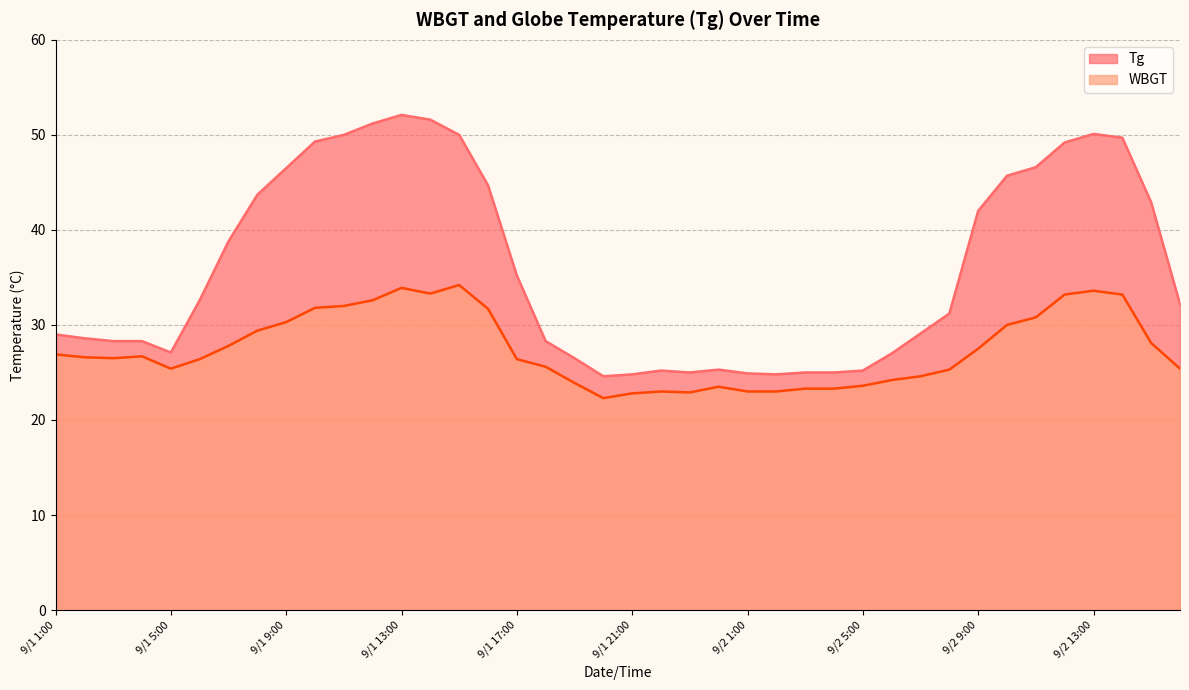

At which category is the sum across all series the highest?

9/1 13:00